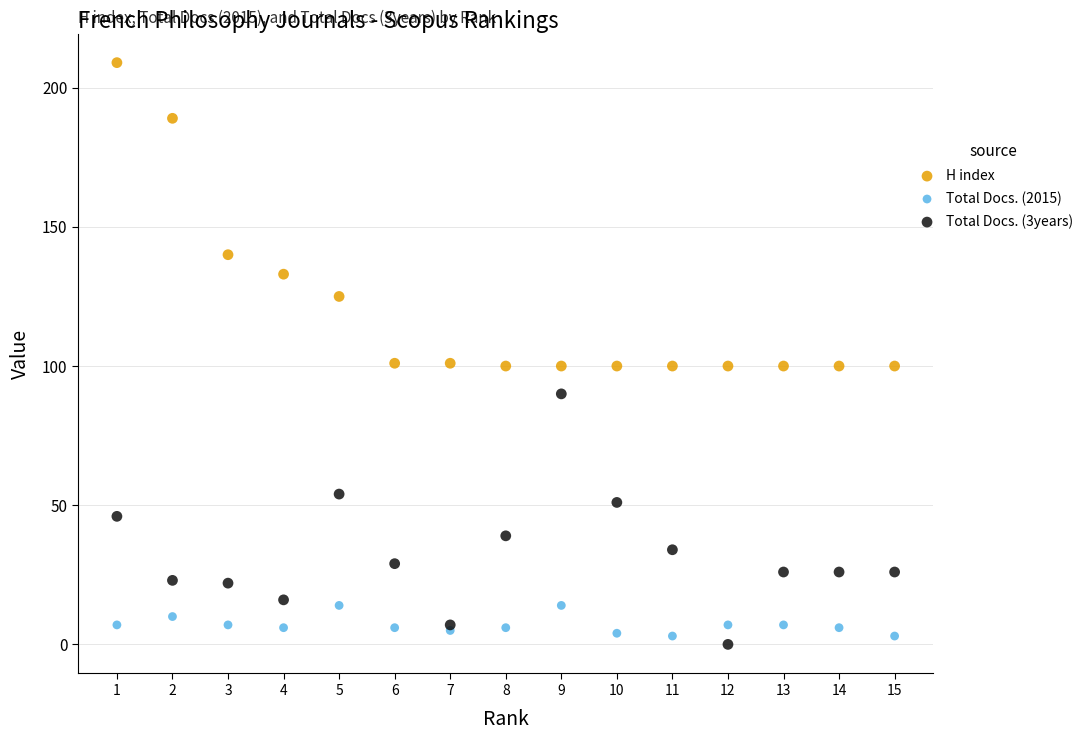

Which series reaches the minimum Y coordinate?

Total Docs. (3years)